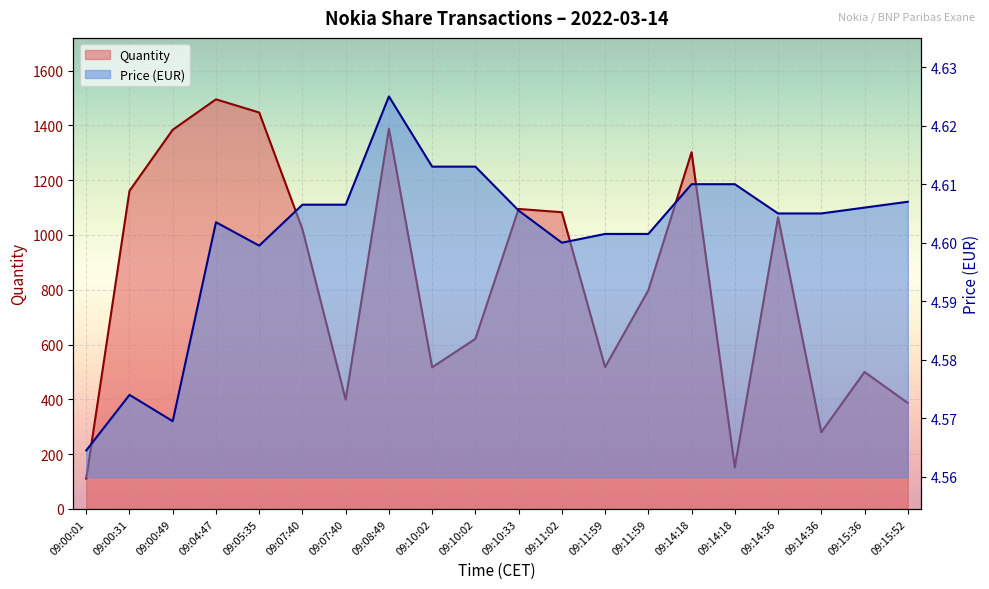

What is the approximate value of Price at 09:00:01?

4.6